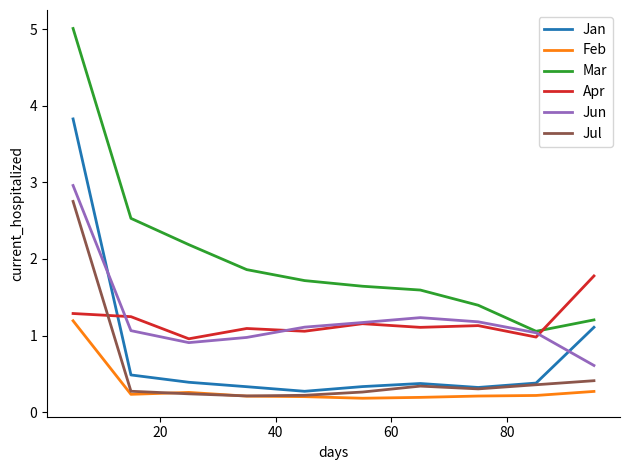

In Apr, how many points are lower than both neighbors (excluding endpoints)?

4